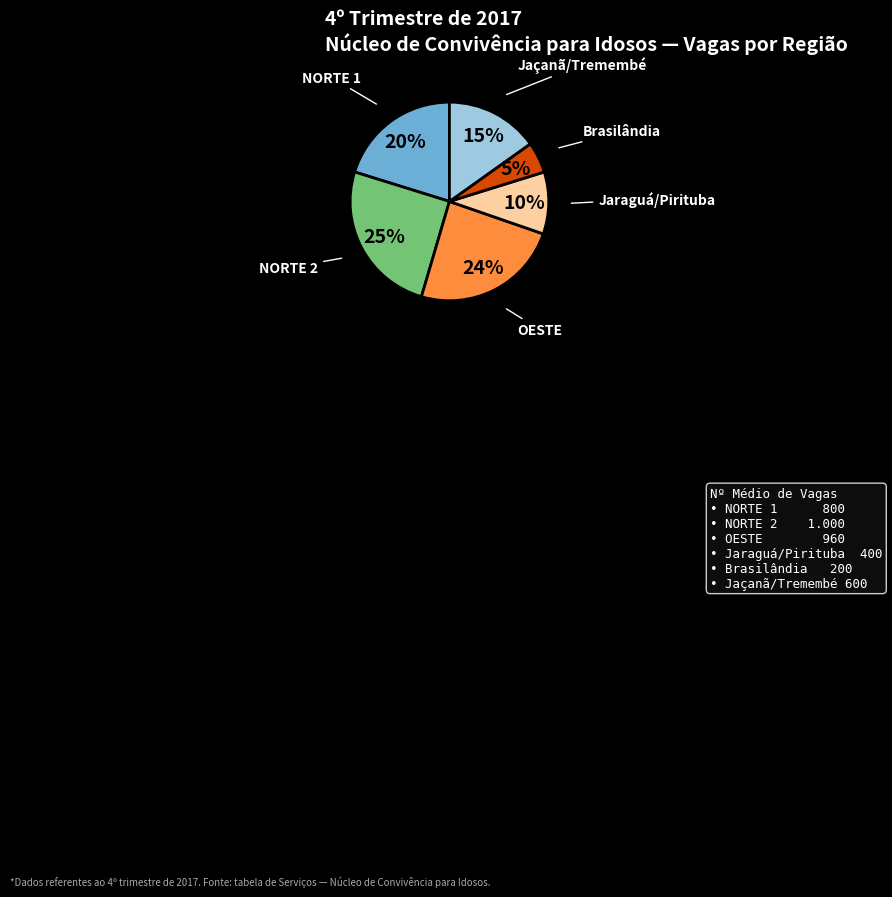

To the nearest percent, what is the difference between the largest and smallest slice percentages?

20%